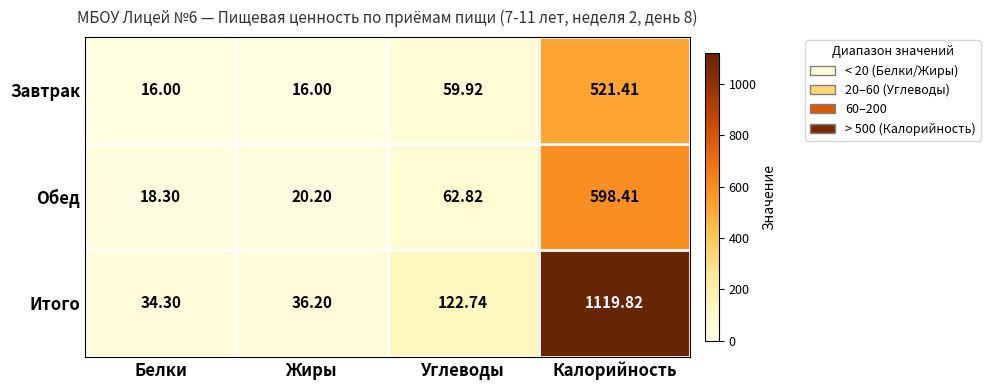

At which label does Завтрак first exceed 59?

Углеводы